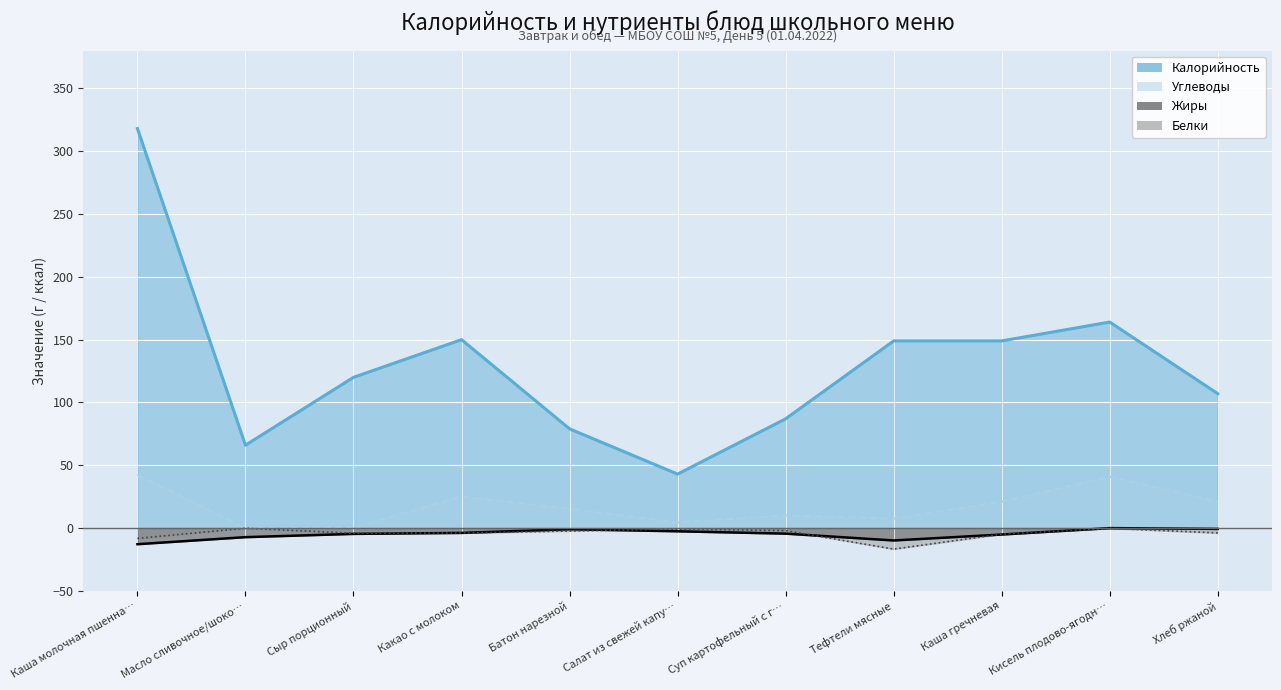

Where is the first local minimum for Жиры?

Тефтели мясные